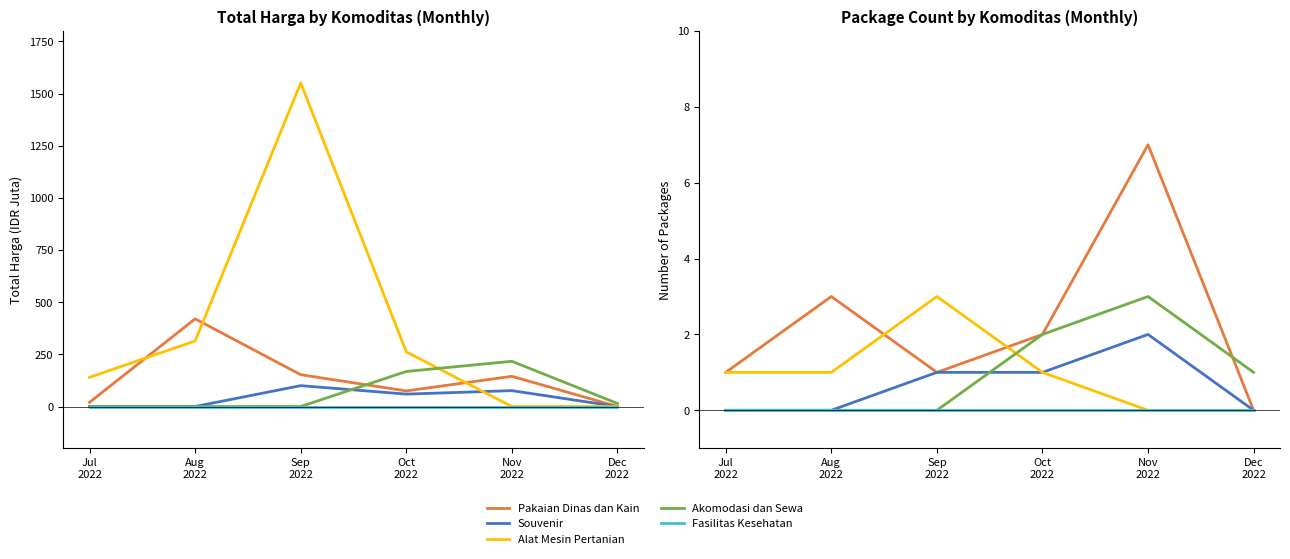

At which category is the sum across all series the highest?

Nov
2022